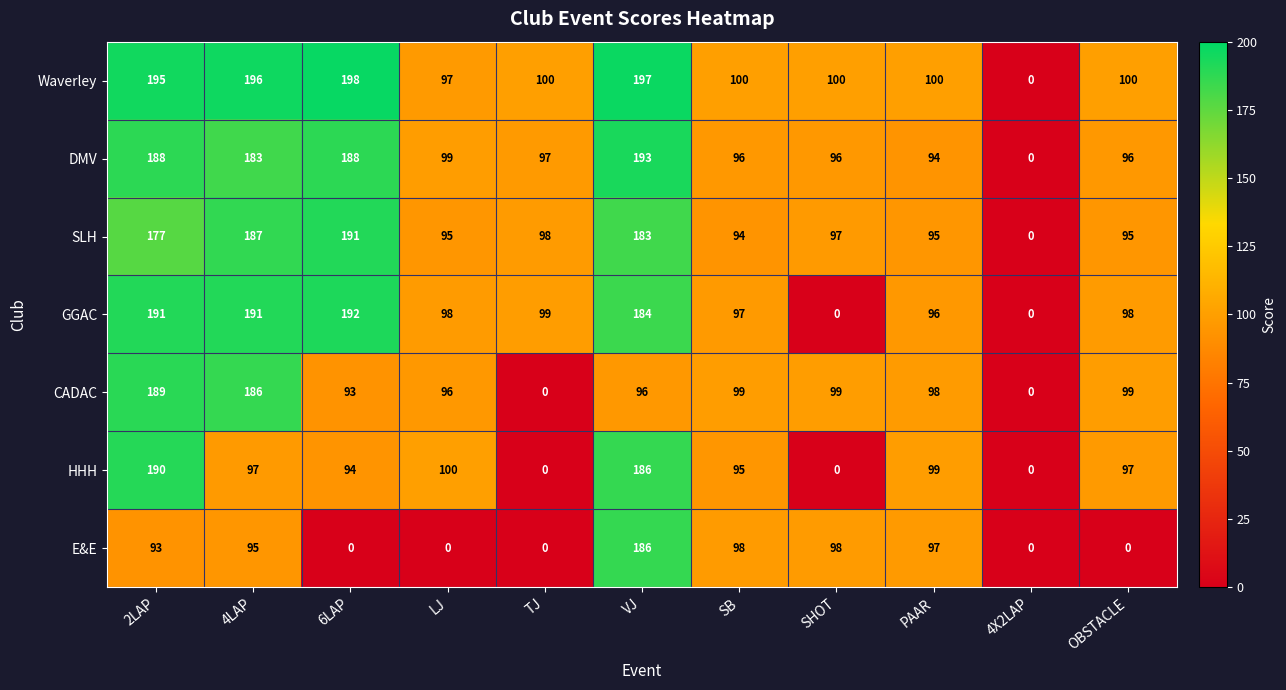

At how many categories does at least one series exceed 75?

10